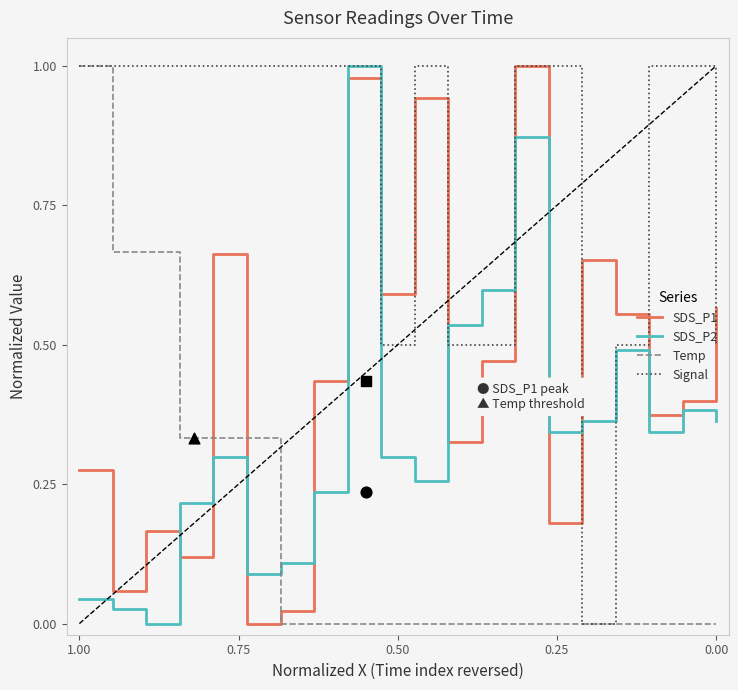

At how many categories does at least one series exceed 0?

20